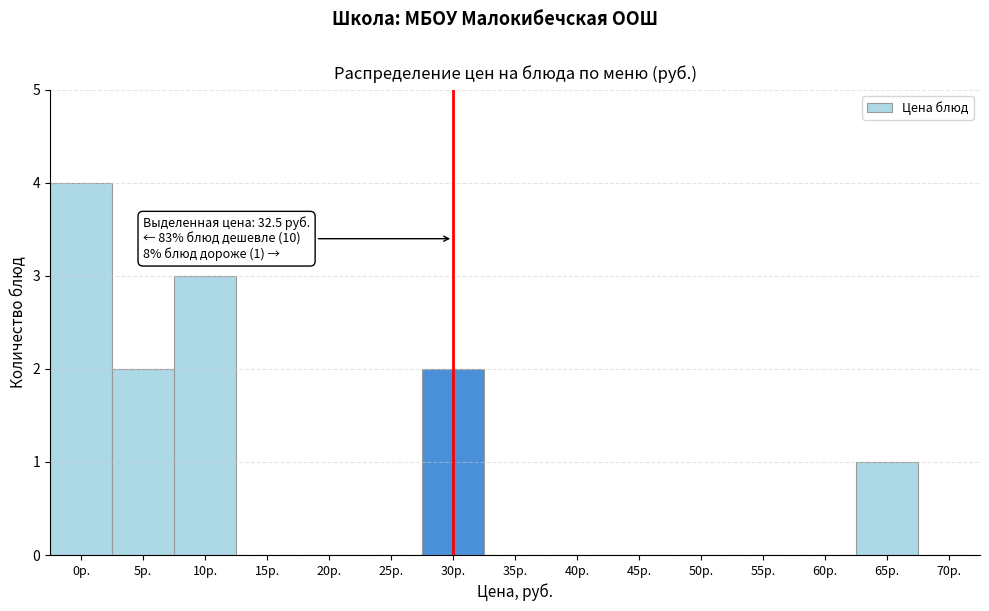

Reading left to right, extract all data points from this chart.

0р.=4	5р.=2	10р.=3	15р.=0	20р.=0	25р.=0	30р.=2	35р.=0	40р.=0	45р.=0	50р.=0	55р.=0	60р.=0	65р.=1	70р.=0